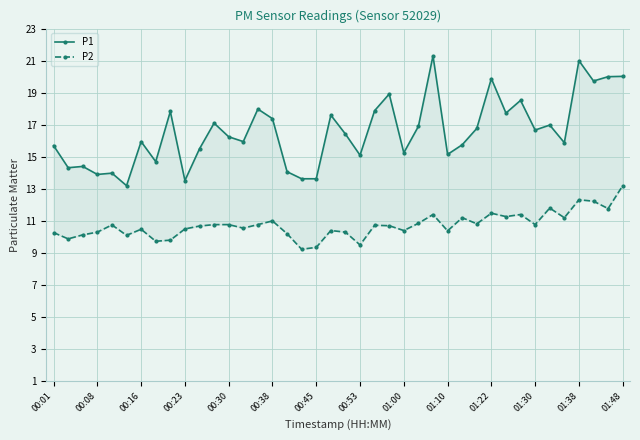

What is the sum of all P1 values?

662.4